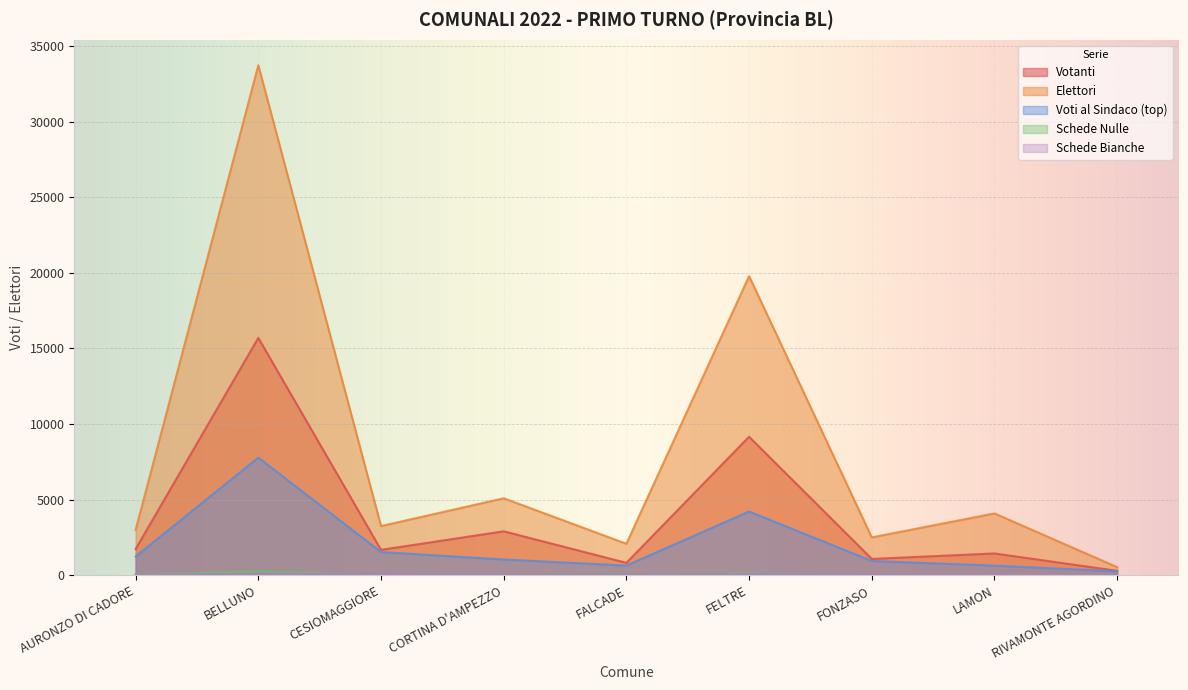

How many lines are shown in the chart?

5